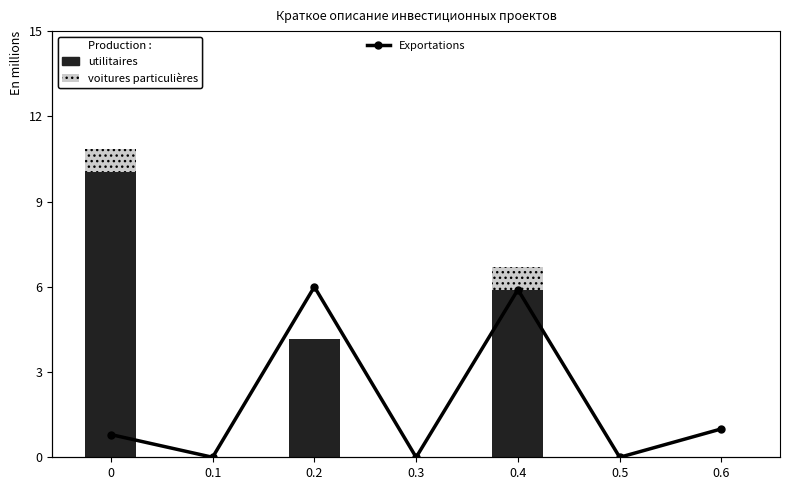

What is the value of the utilitaires bar at the 3rd from the left?

4.1